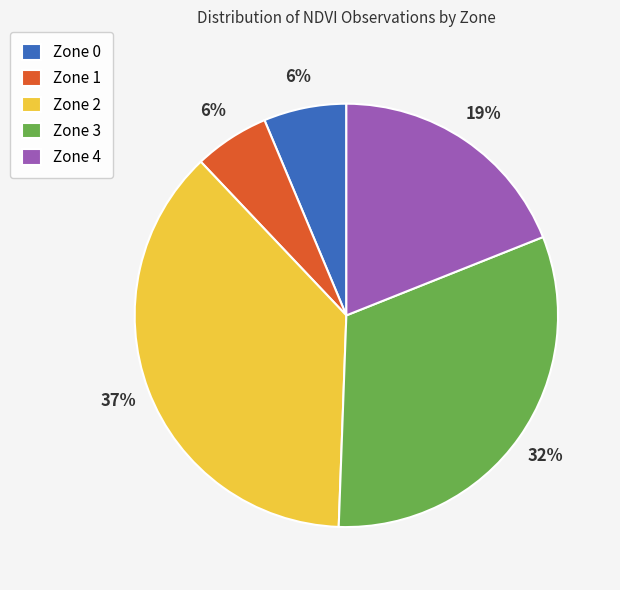

Do Zone 0 and Zone 3 together represent more than half of the pie?

No